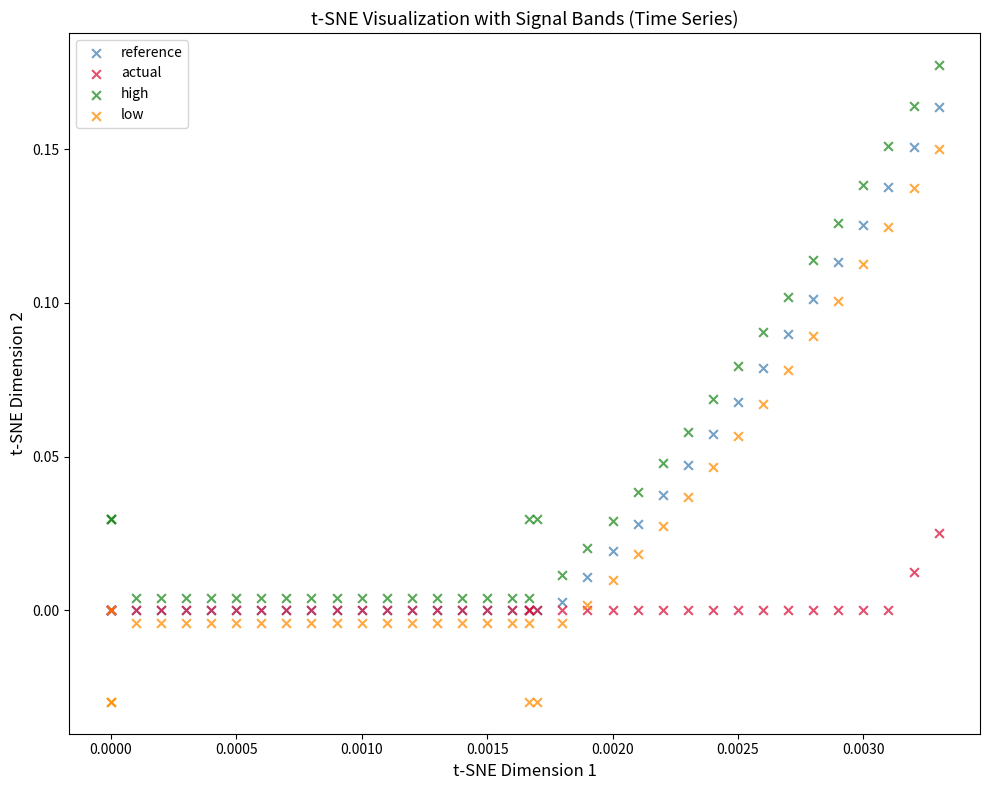

What are all the series names shown in the legend?

reference, actual, high, low